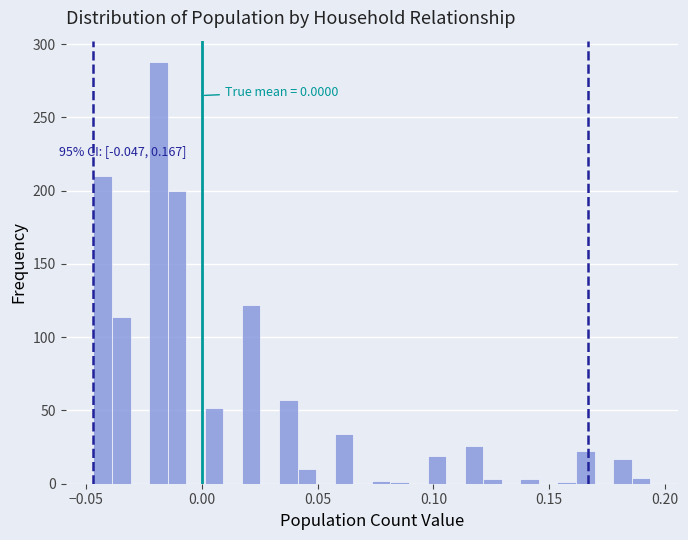

Around what value on the x-axis is the tallest bar? Give the approximate position of its centre, as read against the axis.

-0.020